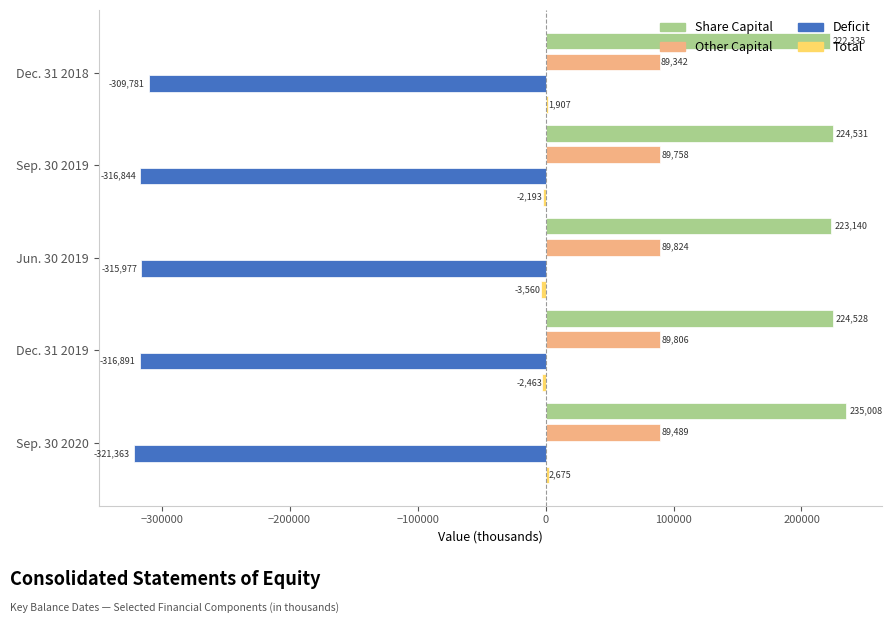

List the labels in order of Other Capital value, smallest first.

Dec. 31 2018, Sep. 30 2020, Sep. 30 2019, Dec. 31 2019, Jun. 30 2019